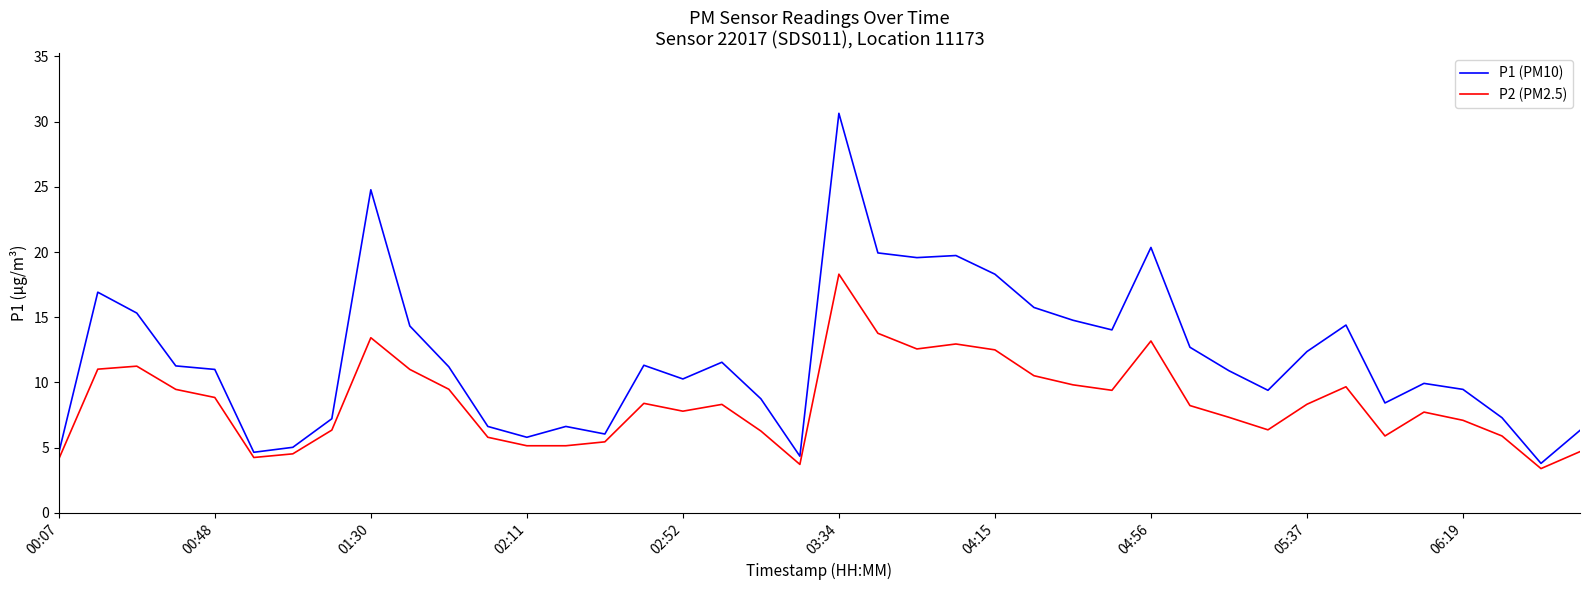

In P1 (PM10), how many points are higher than both neighbors (excluding endpoints)?

10